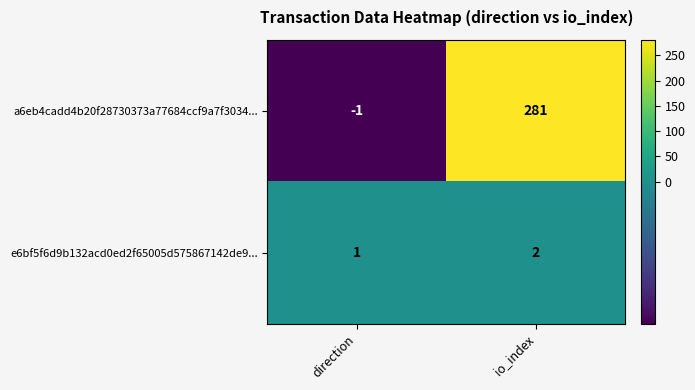

What is the spread (max minus min) of values at io_index?

279